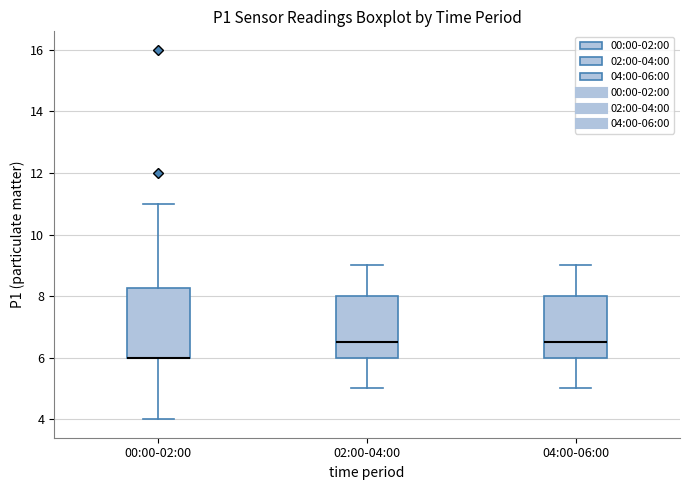

Reading left to right, read every box against the y-axis: the position of its median line, the range the box covers, and the ends of its whiskers. The values are not printed on the chart, so give them approximately, as read against the axis.

00:00-02:00: median 6.0 (drawn on the box's lower edge), box 6.0 to 8.2, whiskers 4.0 to 11.0
02:00-04:00: median 6.6, box 6.0 to 8.0, whiskers 5.0 to 9.0
04:00-06:00: median 6.6, box 6.0 to 8.0, whiskers 5.0 to 9.0